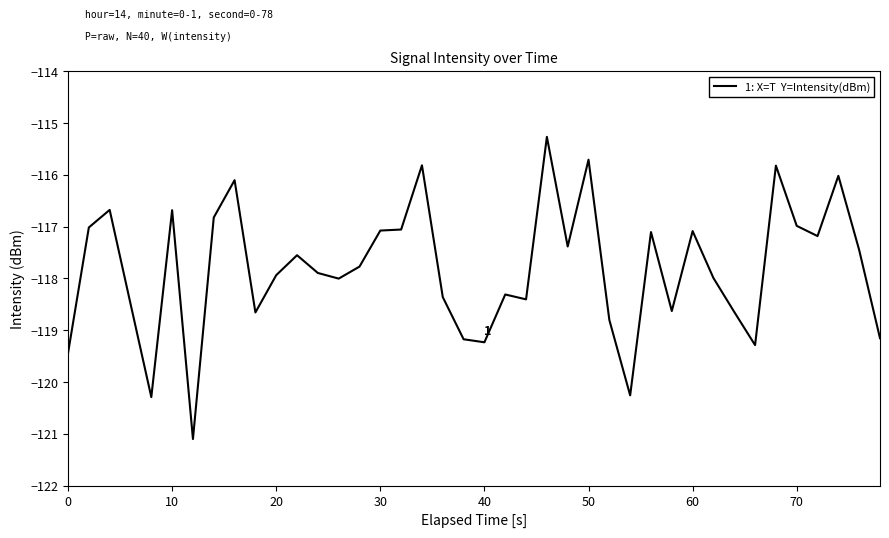

What is the average value?

-117.8